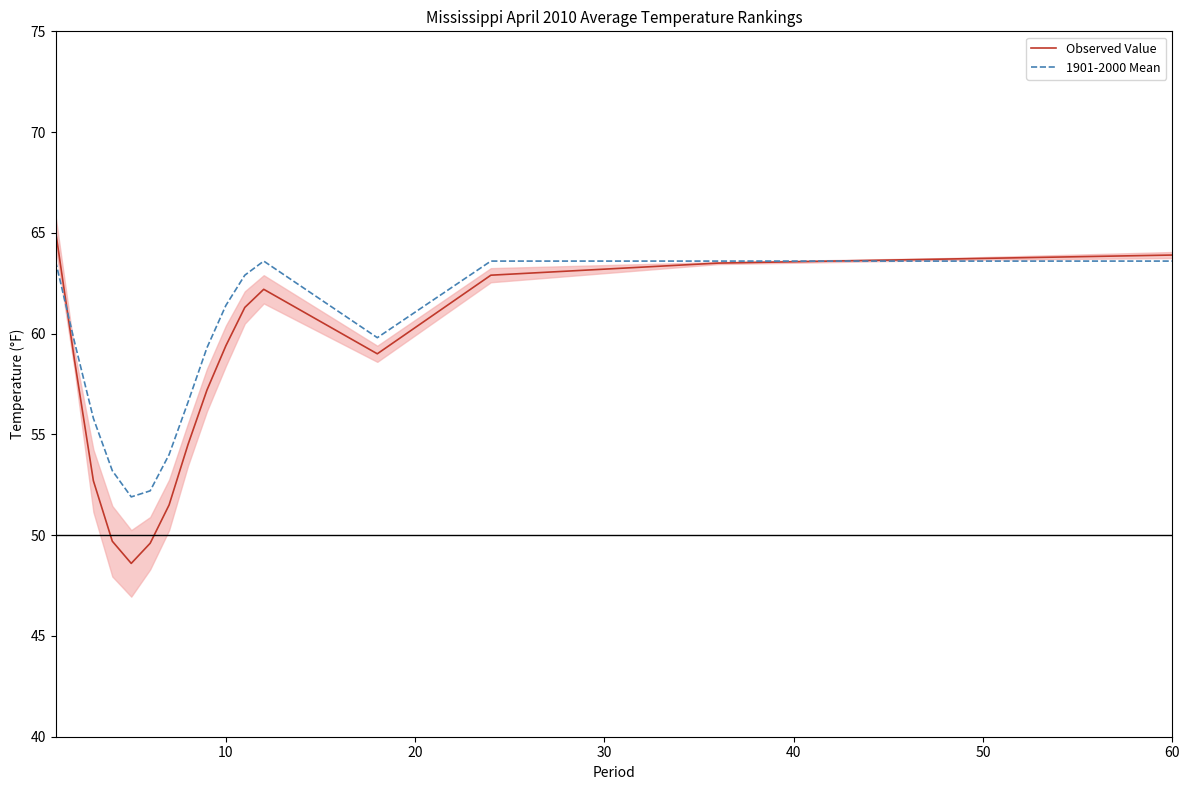

Reading left to right, transcribe all the data shown in this chart.

Observed Value: 65.1	58.7	52.7	49.7	48.6	49.6	51.5	54.5	57.2	59.4	61.3	62.2	59.0	62.9	63.5	63.7	63.9
1901-2000 Mean: 63.6	59.6	55.8	53.2	51.9	52.2	54.0	56.6	59.3	61.4	62.9	63.6	59.8	63.6	63.6	63.6	63.6